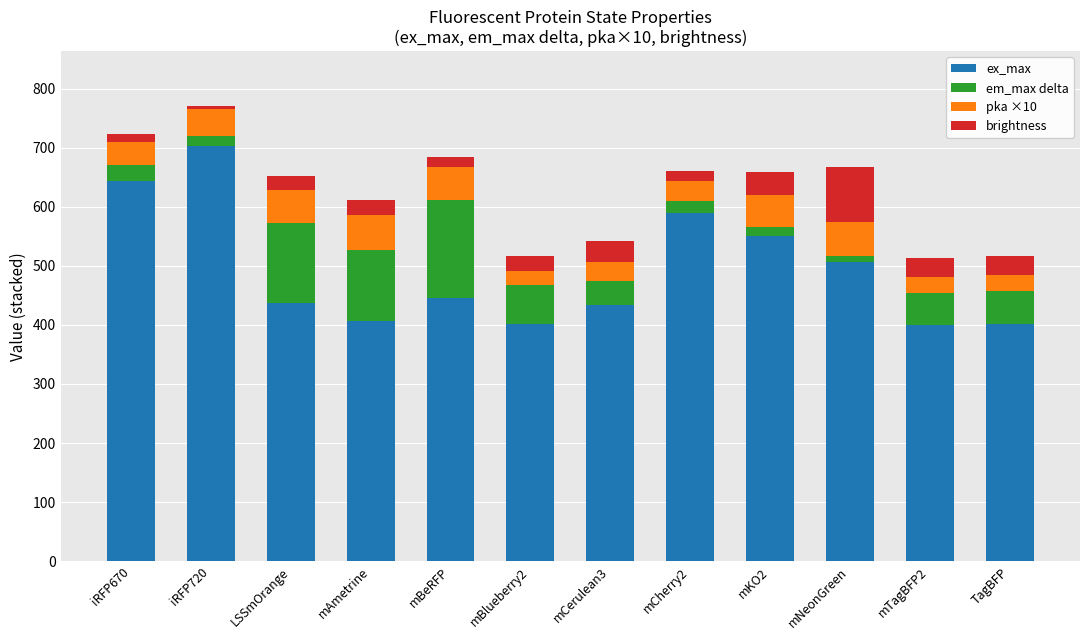

What is the difference between the second highest and minimum values in the ex_max series?

244.0